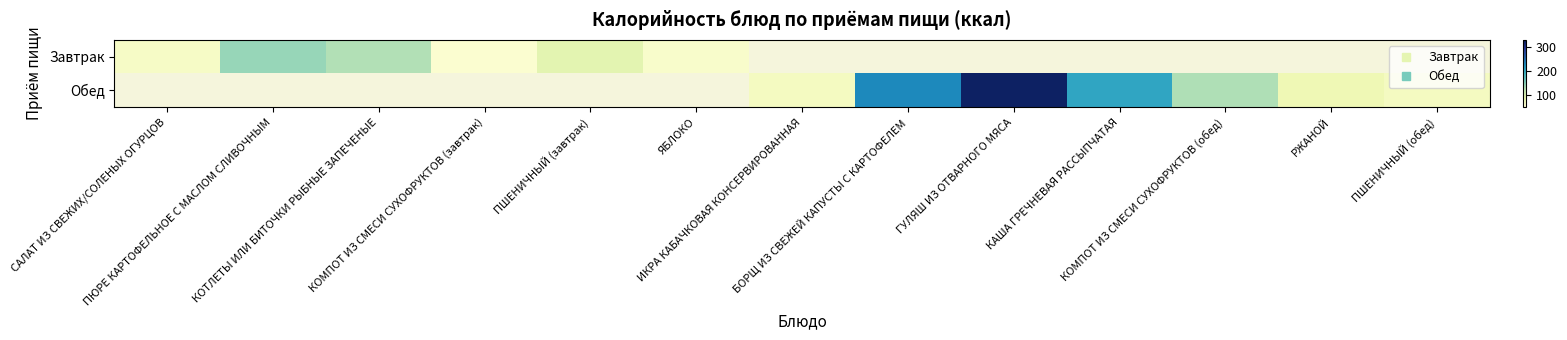

At how many categories does at least one series exceed 32?

13